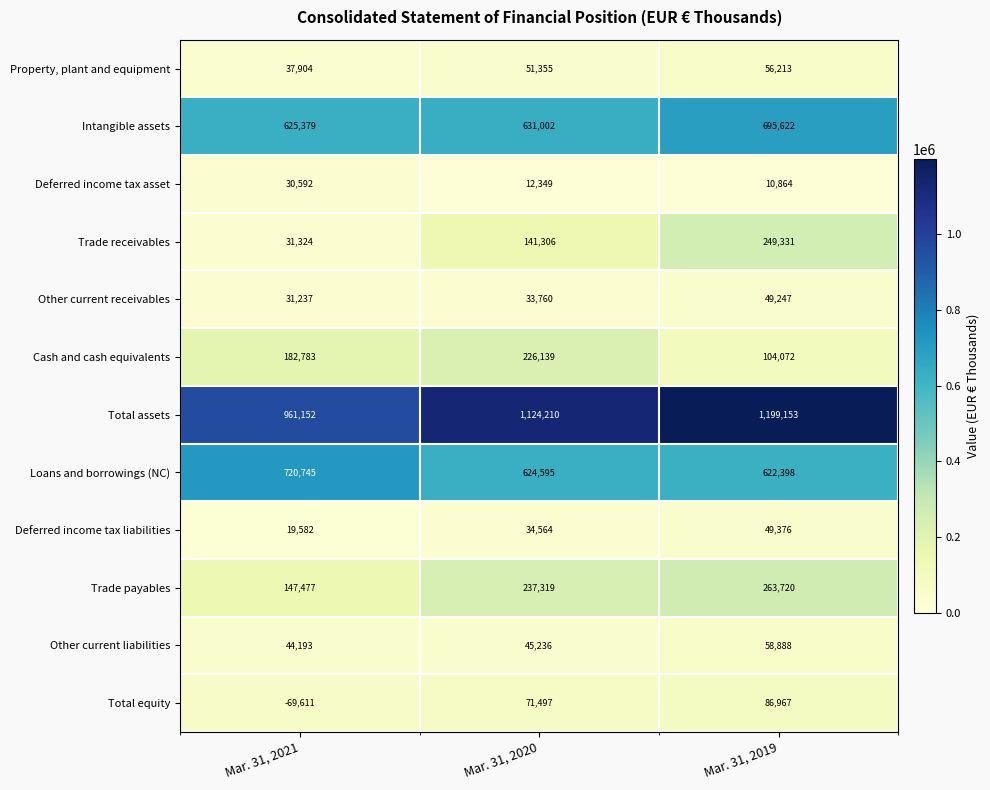

The Total assets series shows 1781112 at Mar. 31, 2020. True or false?

False